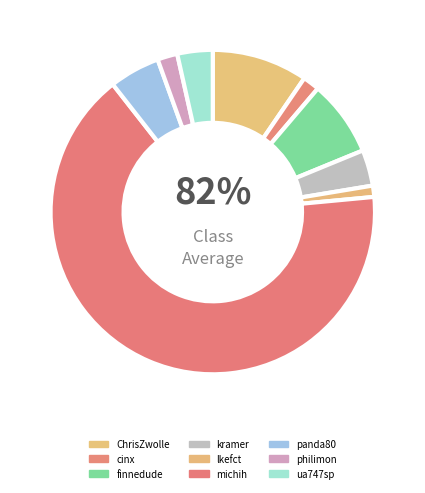

Which slice represents more than half of the pie?

michih